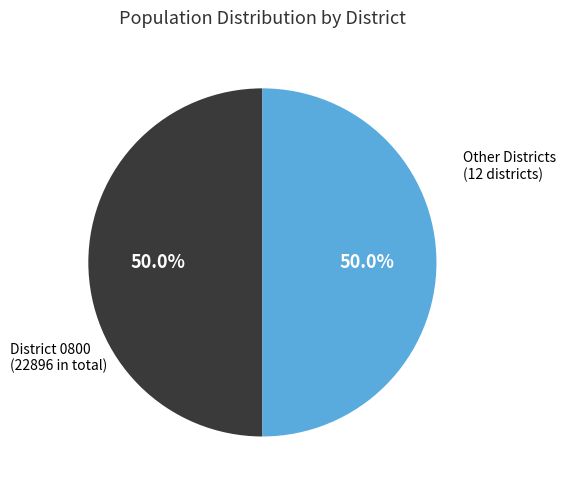

To the nearest percent, what is the average slice percentage?

50%